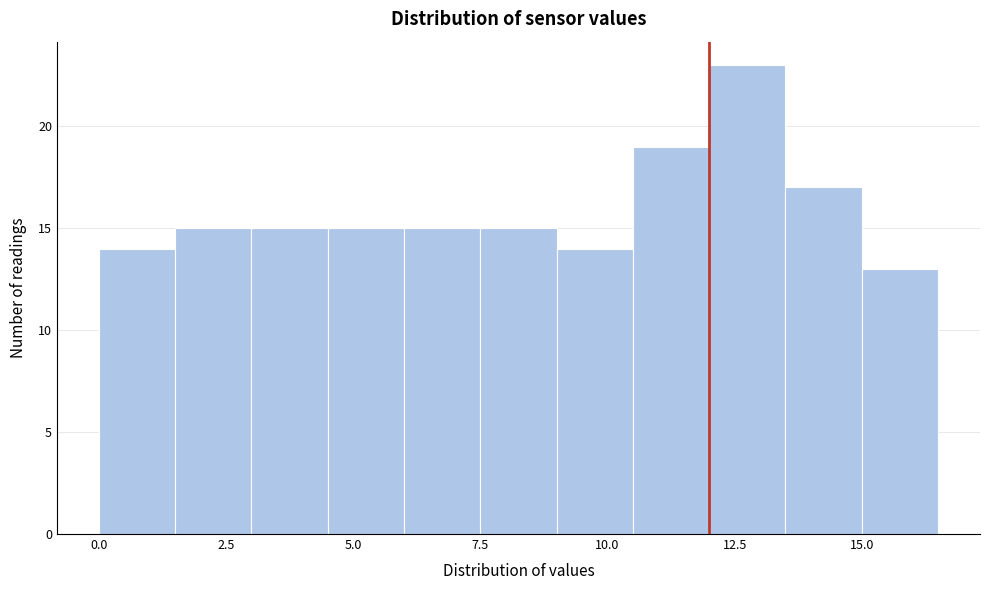

Around what value on the x-axis is the tallest bar? Give the approximate position of its centre, as read against the axis.

13.0